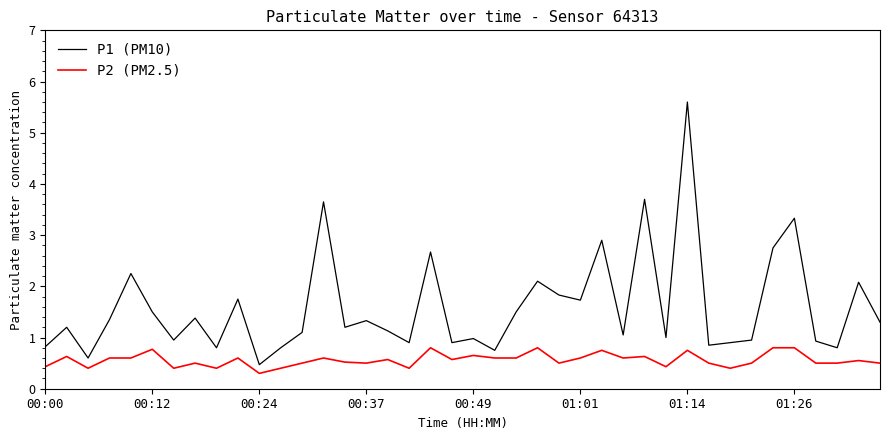

True or false: P1 (PM10) and P2 (PM2.5) intersect in this chart.

False